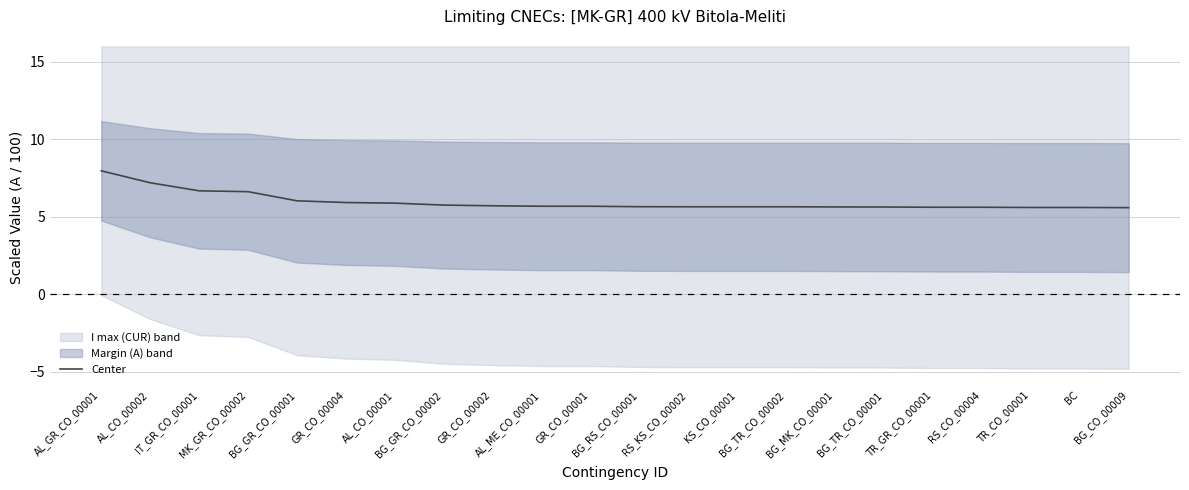

How many data points does each series have?

22